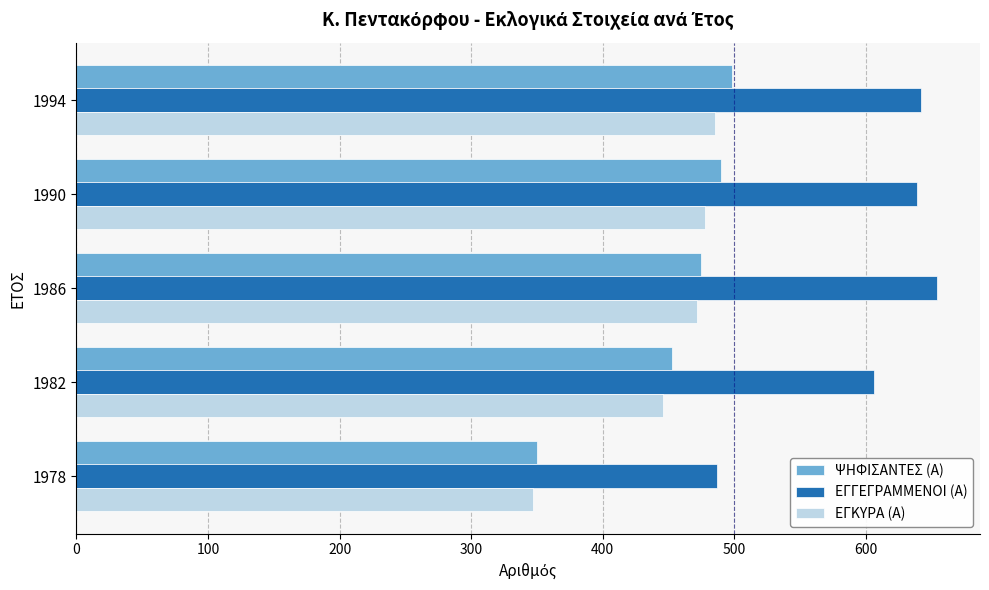

Which series has the largest total across all categories?

ΕΓΓΕΓΡΑΜΜΕΝΟΙ (Α)